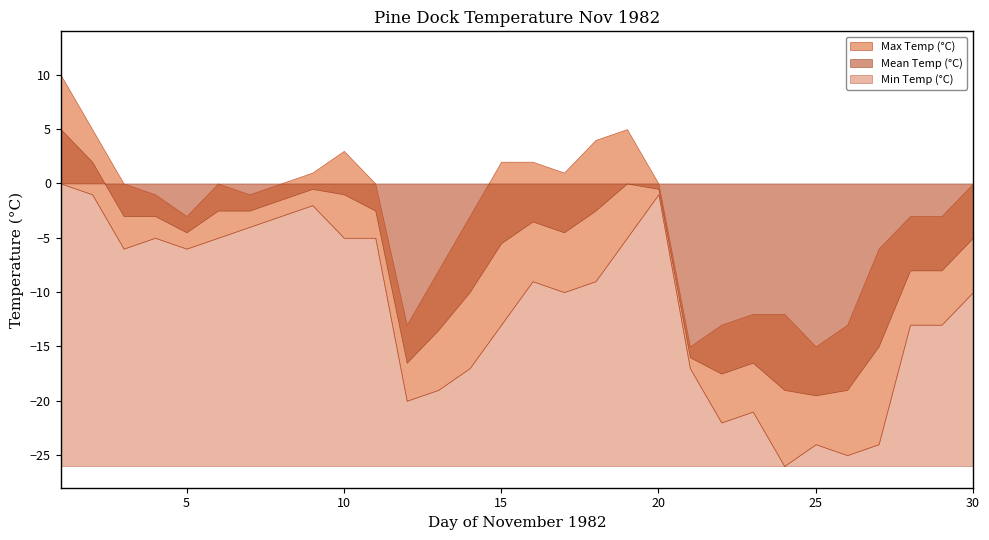

What is the difference between the maximum and minimum values in the Mean Temp (°C) series?

24.5